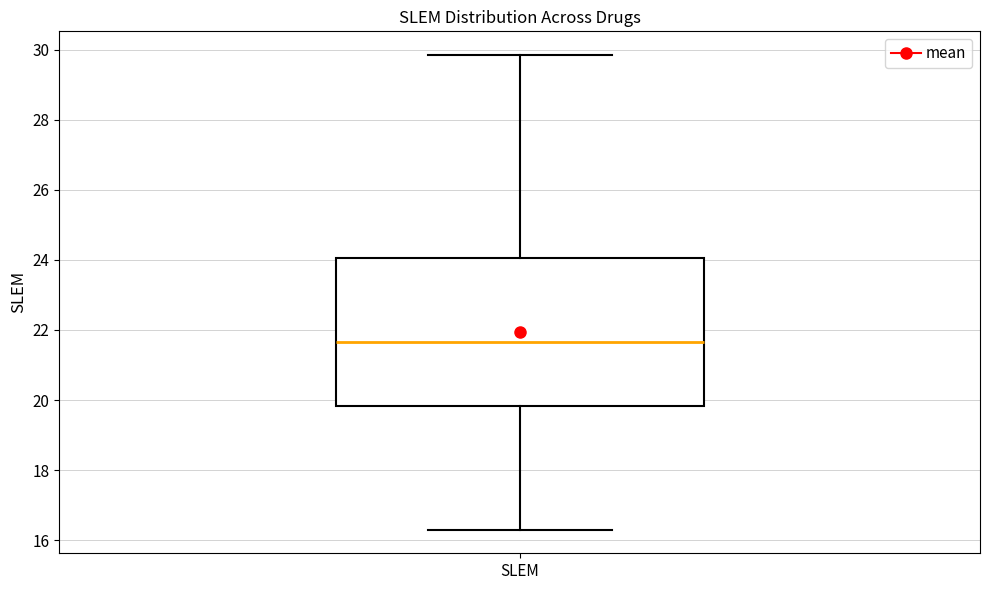

Read this box plot against the y-axis: the position of the median line, the range covered by the box, and the ends of both whiskers. The values are not printed on the chart, so give them approximately, as read against the axis.

median 21.6, box 19.8 to 24.0, whiskers 16.4 to 29.8